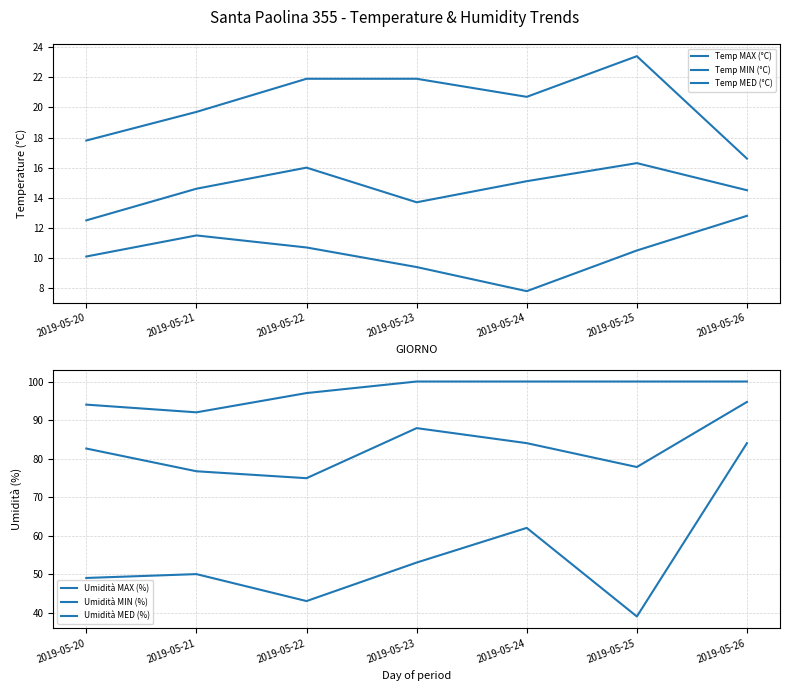

What is the value of the Umidità MED (%) point at the 1st from the left?

82.6